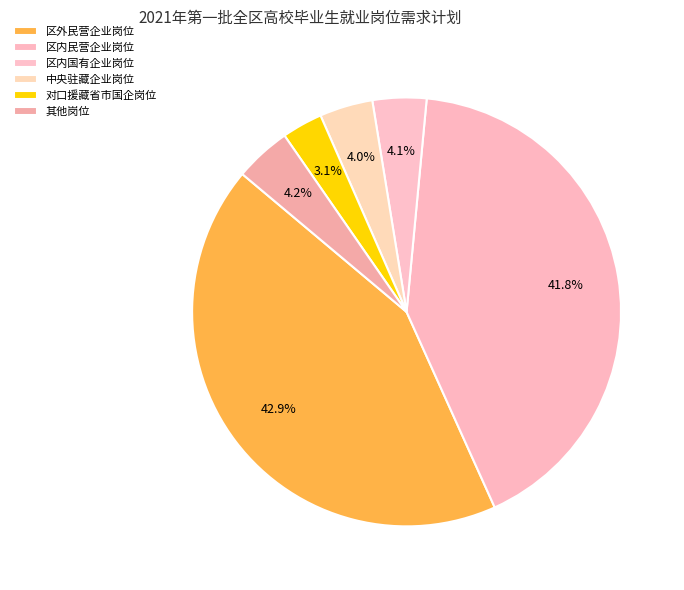

True or false: 区内民营企业岗位 accounts for 54% of the total.

False